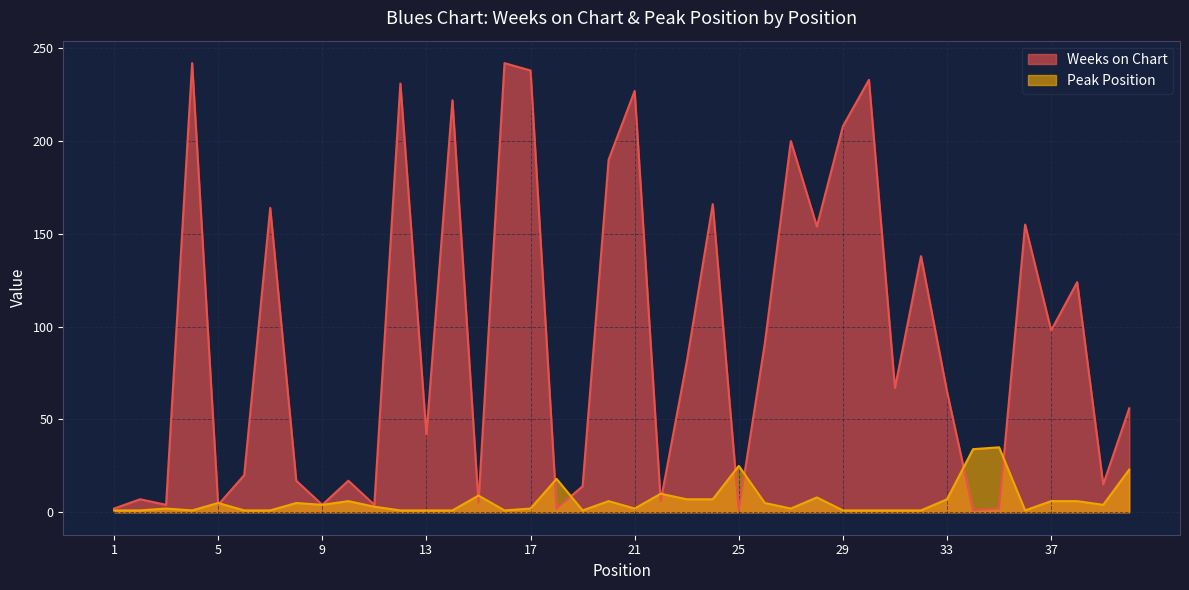

At which label does Peak Position reach its minimum?

1